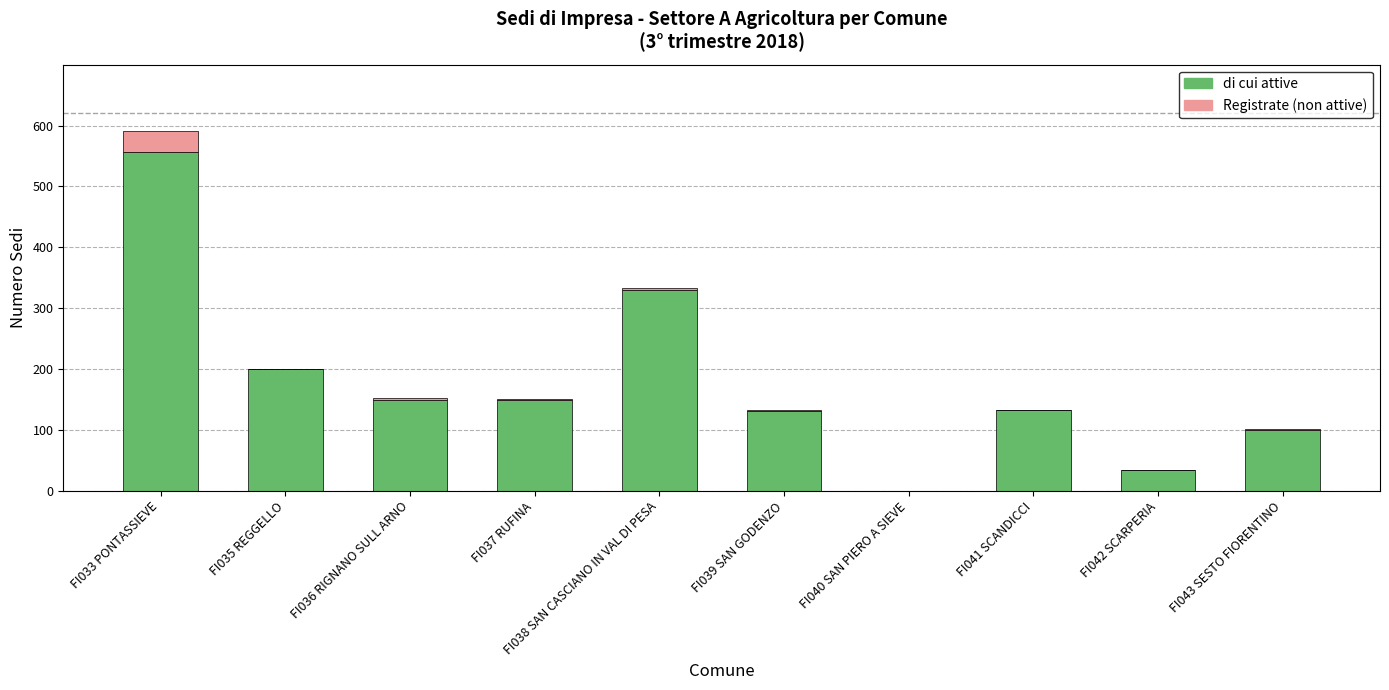

At which category is the sum across all series the highest?

FI033 PONTASSIEVE